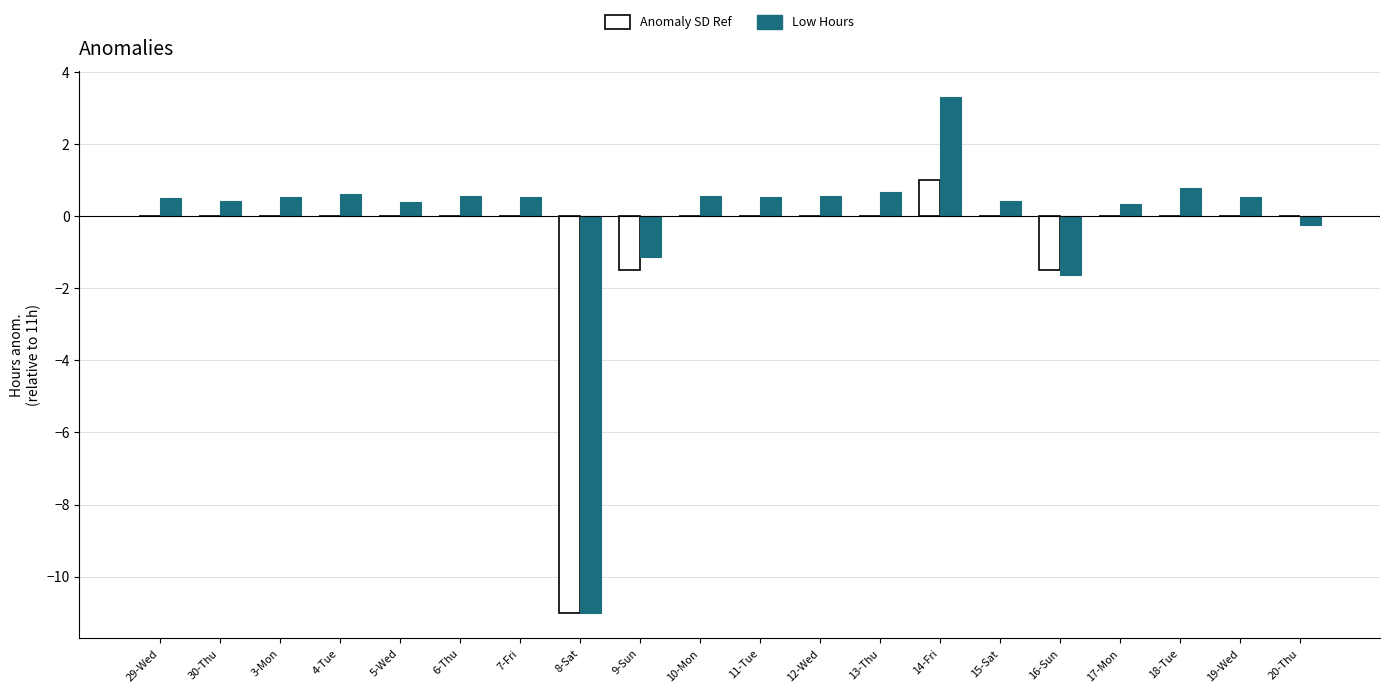

What is the greatest value displayed?

3.3